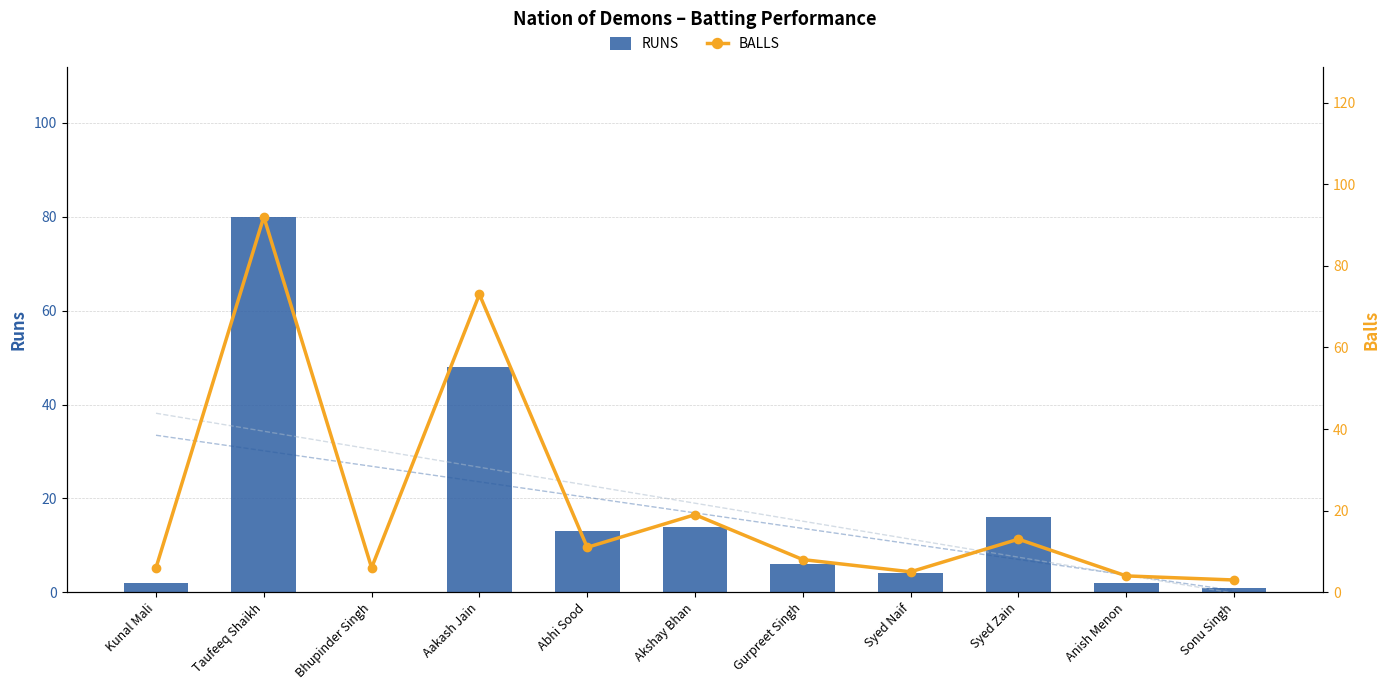

Where does the Balls series first go above 8?

Taufeeq Shaikh